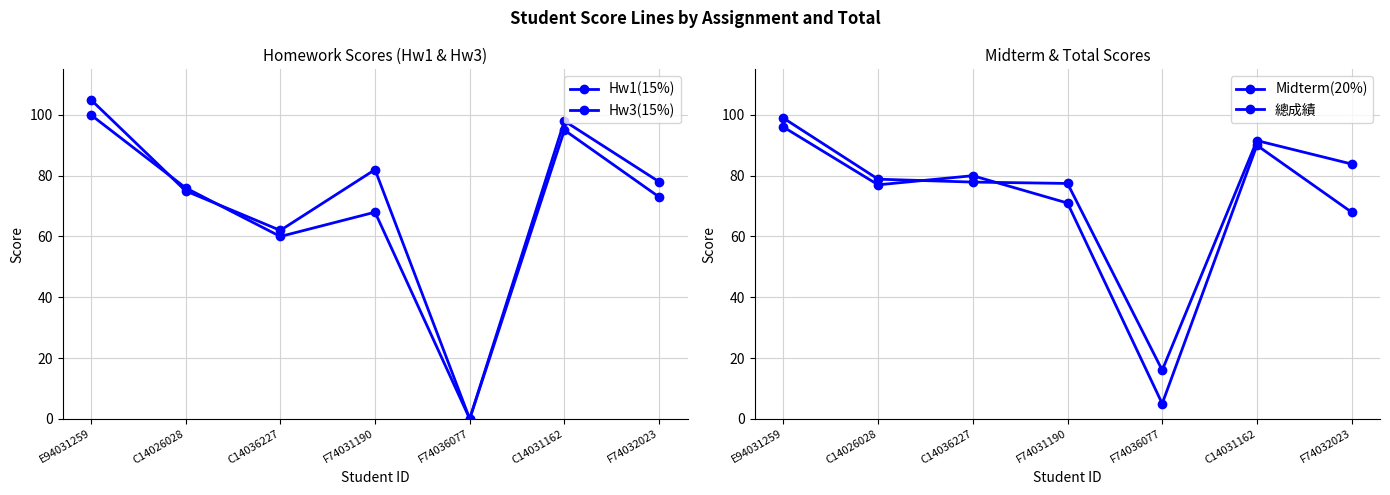

What is the maximum value shown in the chart?

105.0